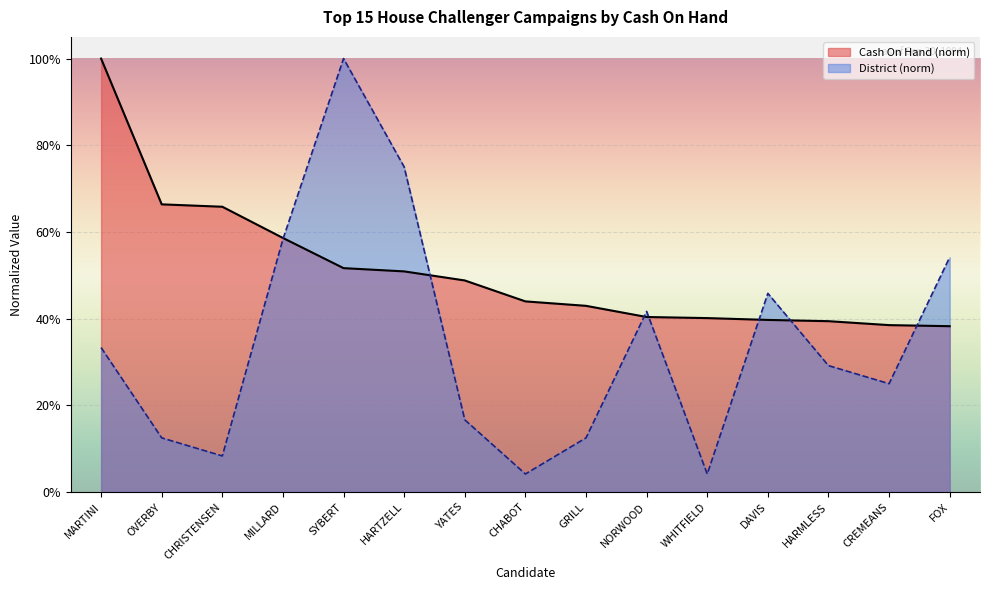

Is it true that District equals 0.1 at CHABOT?

False